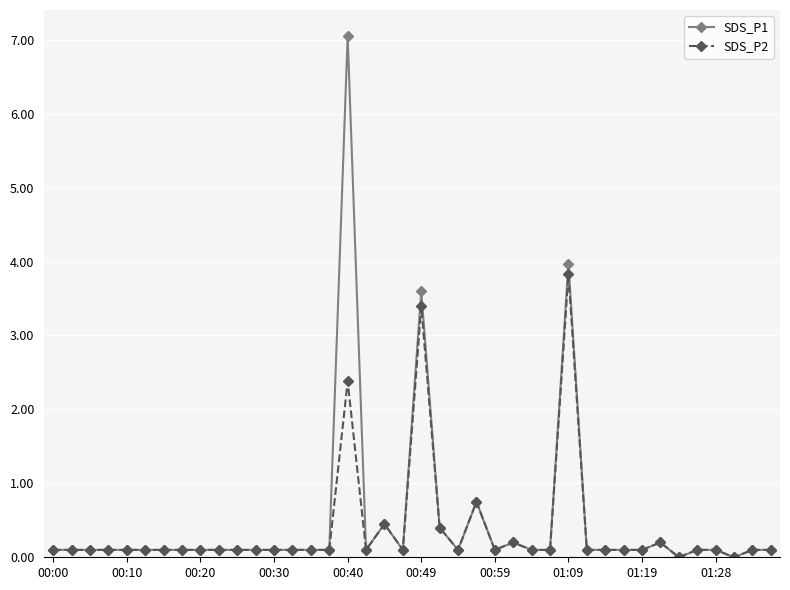

Rank the series by their maximum value, from lowest to highest.

SDS_P2, SDS_P1